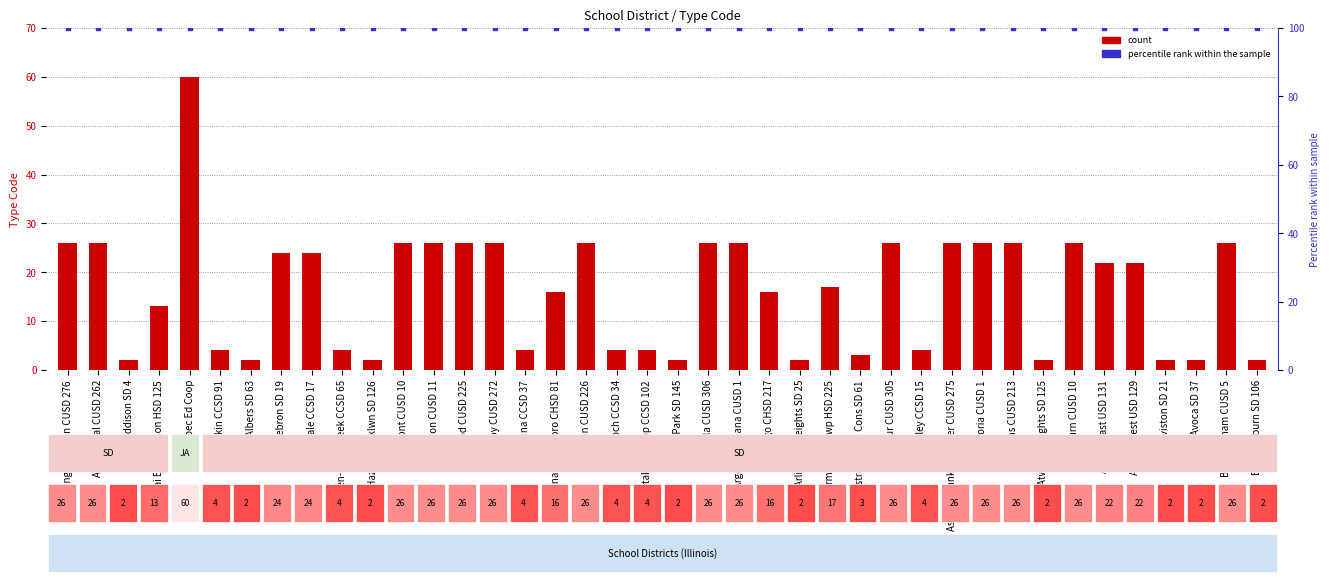

What is the total value across all series at Arlington Heights SD 25?

102